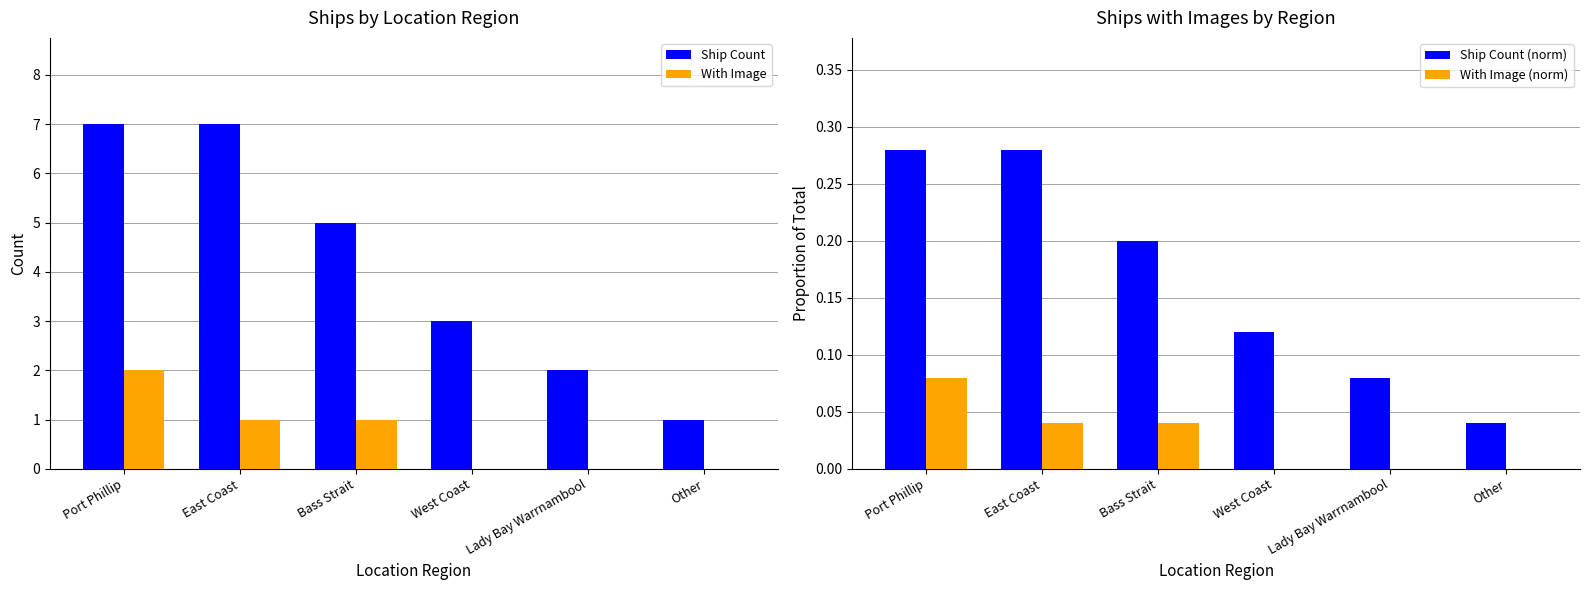

Rank the categories by With Image (norm) value from highest to lowest.

Port Phillip, East Coast, Bass Strait, West Coast, Lady Bay Warrnambool, Other